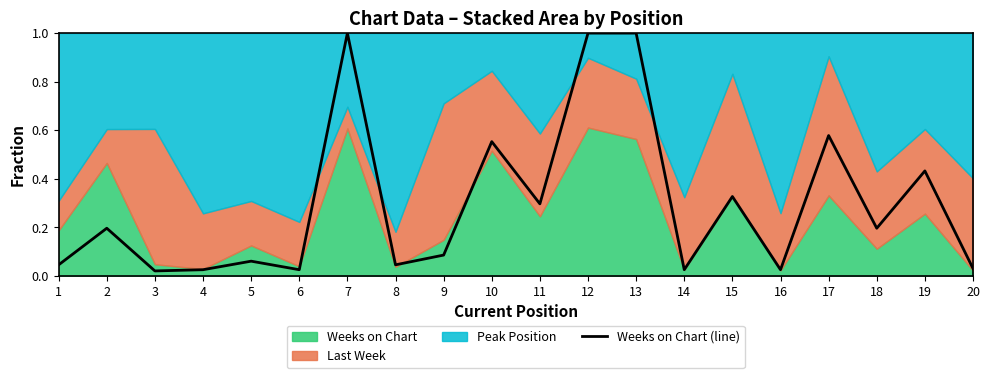

Rank the categories by value from highest to lowest.

7, 12, 13, 17, 10, 19, 15, 11, 2, 18, 9, 5, 1, 8, 20, 4, 6, 14, 16, 3